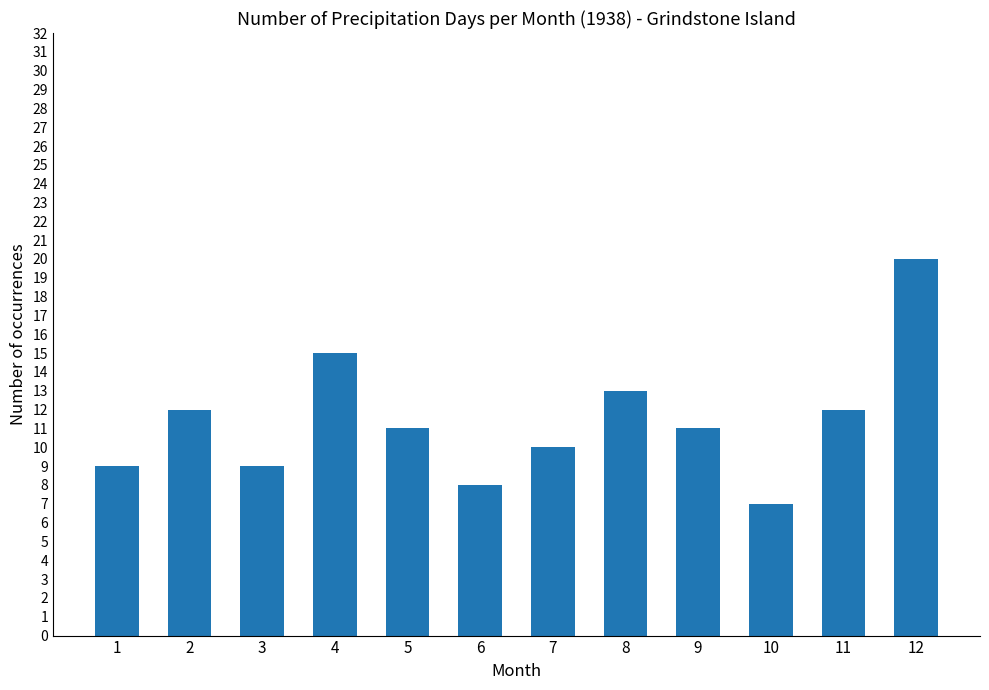

How many bars are there in total?

12